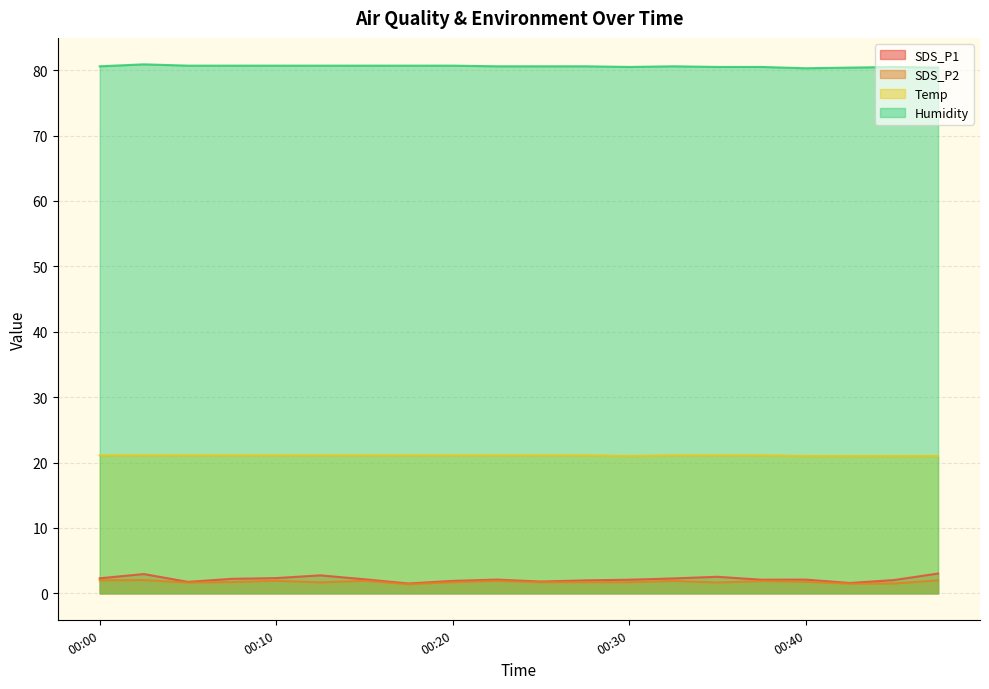

Which label corresponds to the smallest value in the chart?

00:17